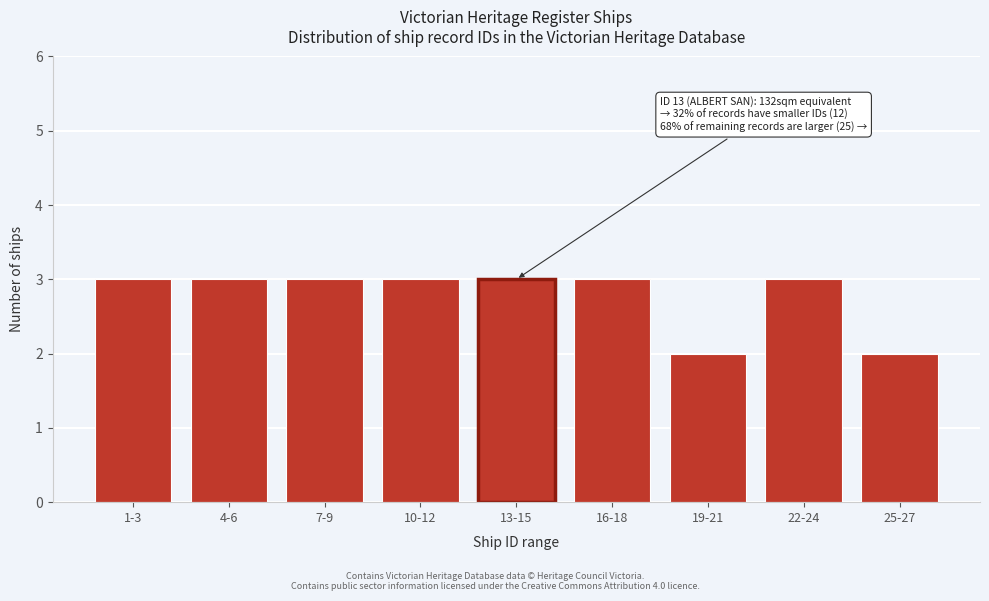

Reading left to right, extract all data points from this chart.

1-3=3	4-6=3	7-9=3	10-12=3	13-15=3	16-18=3	19-21=2	22-24=3	25-27=2